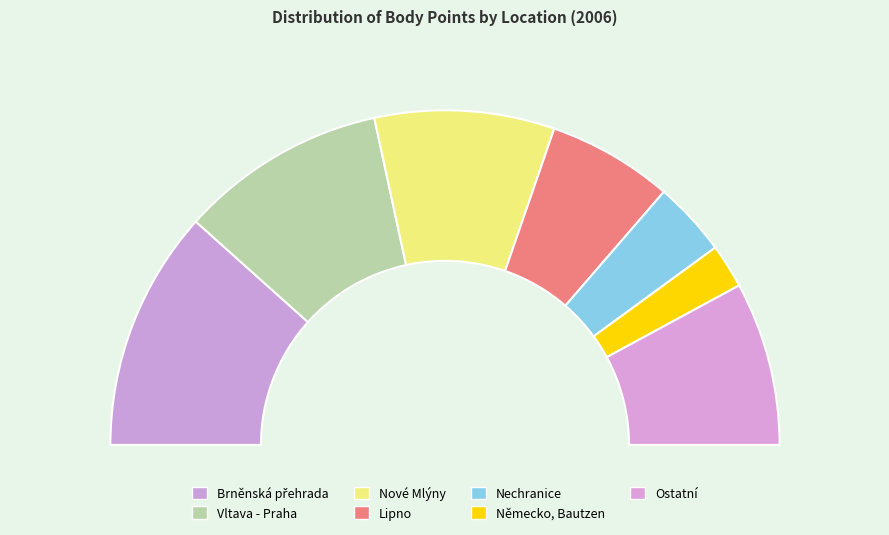

True or false: Bezdrev accounts for 11% of the total.

False